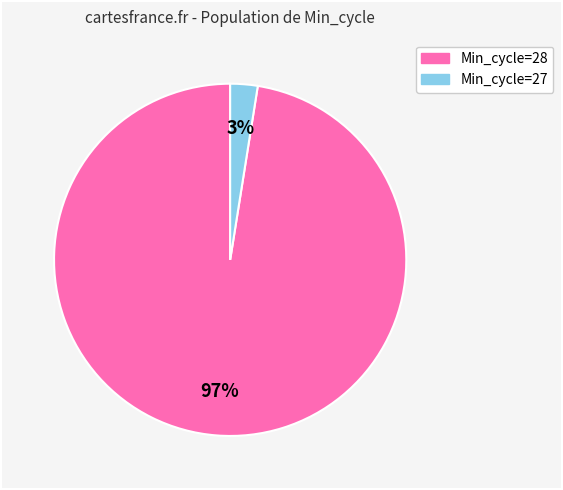

Is there any slice that represents more than half of the pie?

Yes